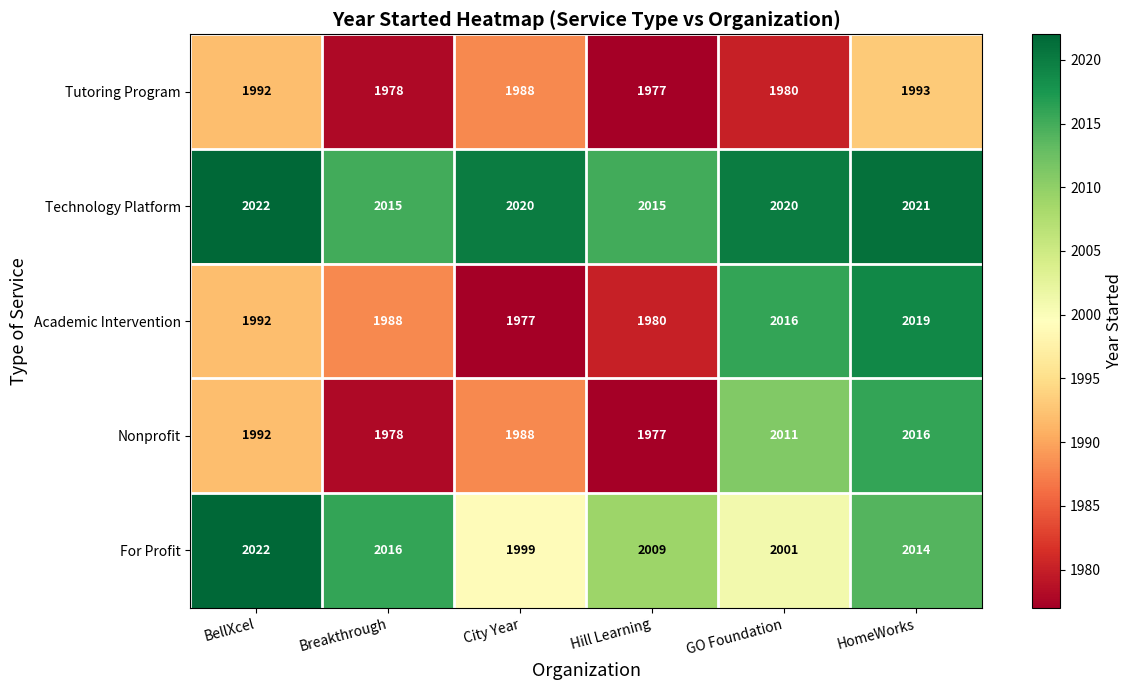

What is the maximum value shown in the chart?

2022